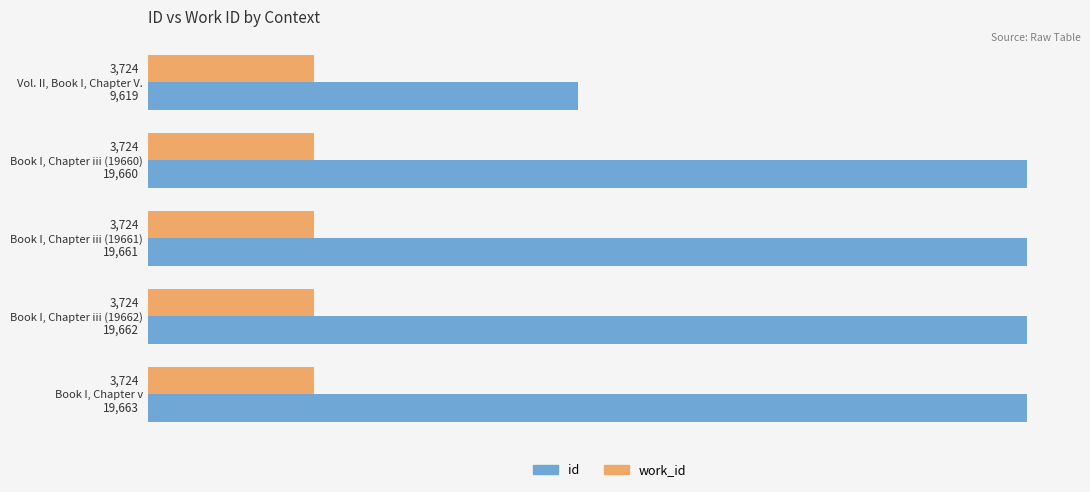

What are all the series names shown in the legend?

id, work_id